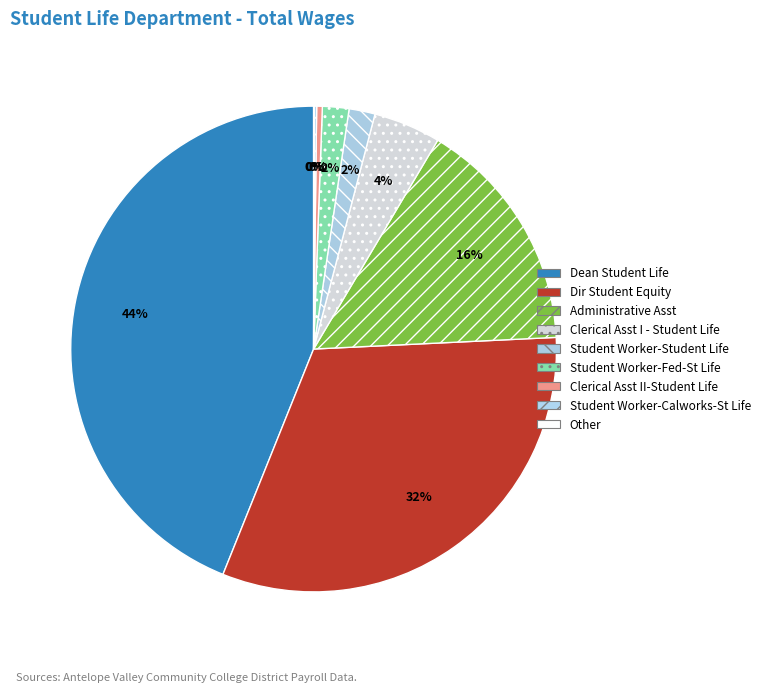

What portion of the pie excludes Student Worker-Fed-St Life?

98.2%